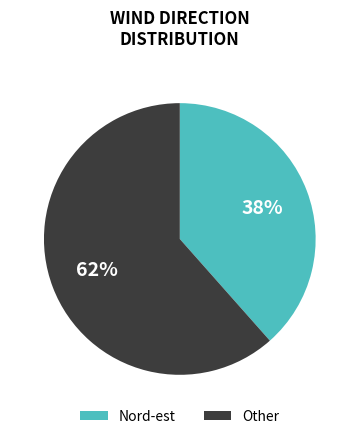

Rank the categories by value from lowest to highest.

Nord-est, Other